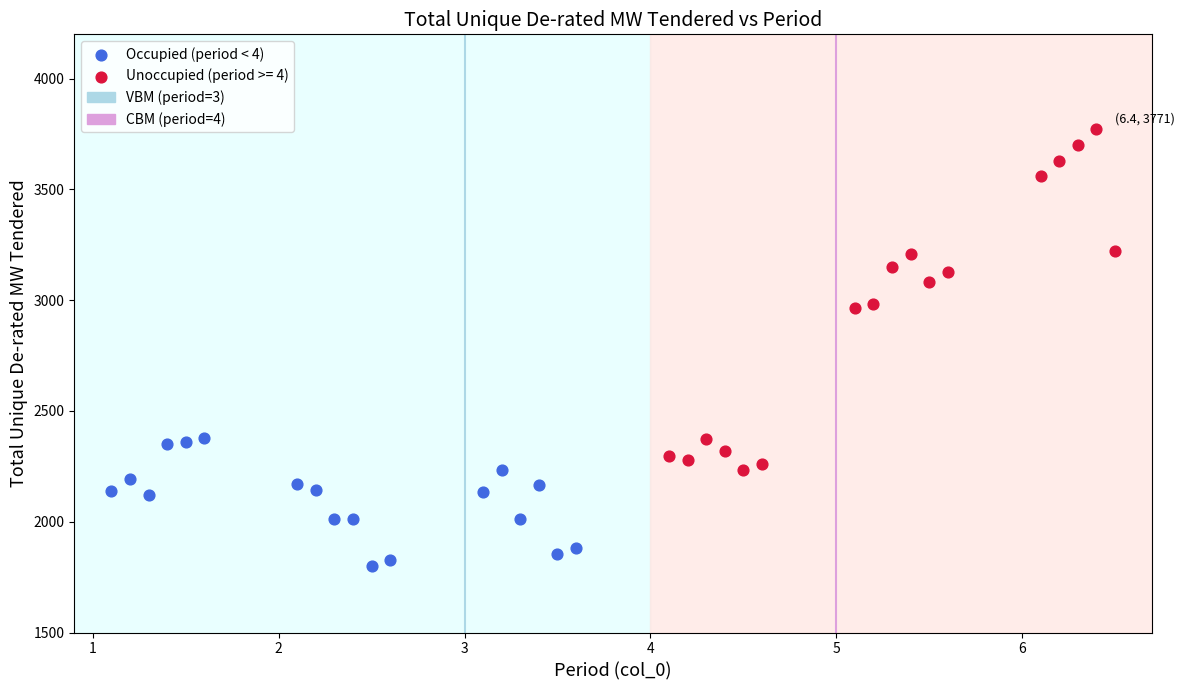

Which series contains the lowest Y value?

Occupied (period < 4)